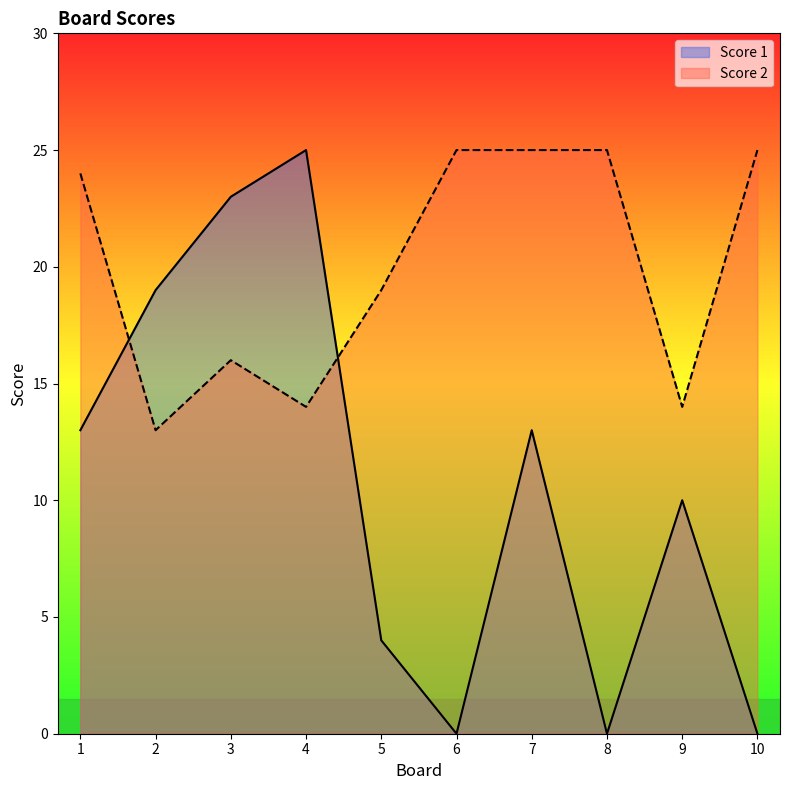

What is the difference between the maximum and minimum values in the Score 2 series?

12